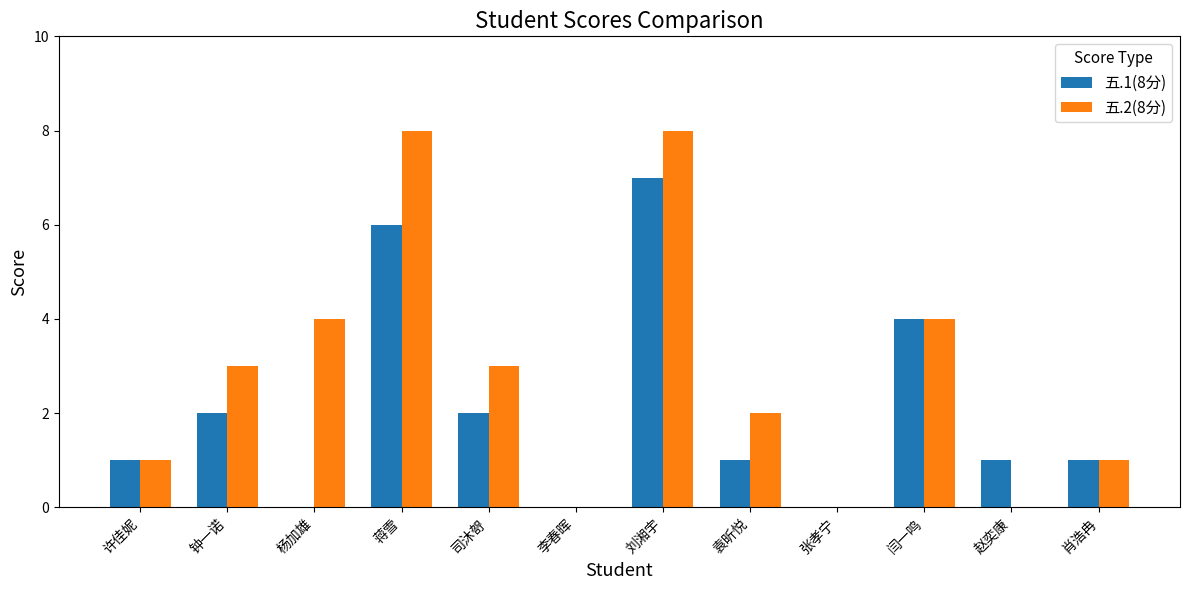

Which series changed the most between 刘湘宇 and 闫一鸣?

五.2(8分)